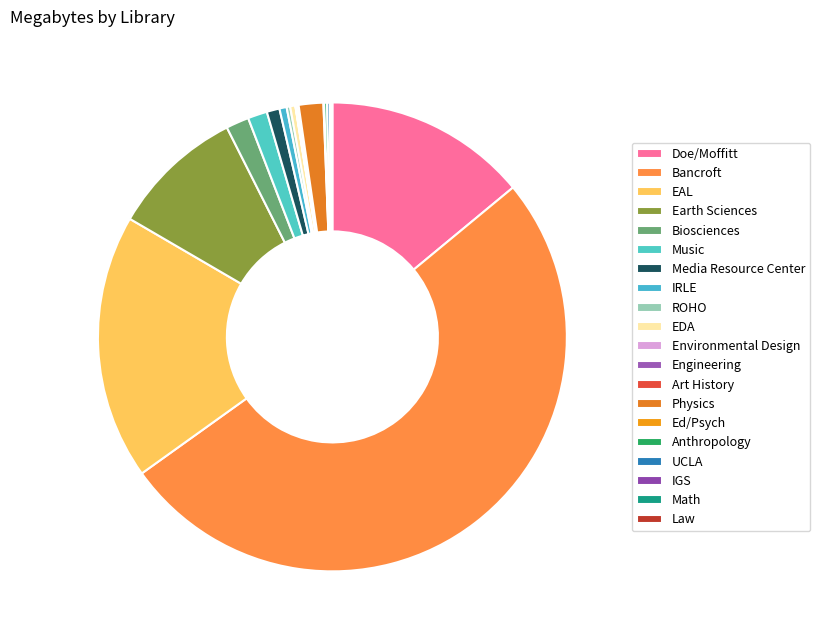

Count the number of slices in the pie.

20